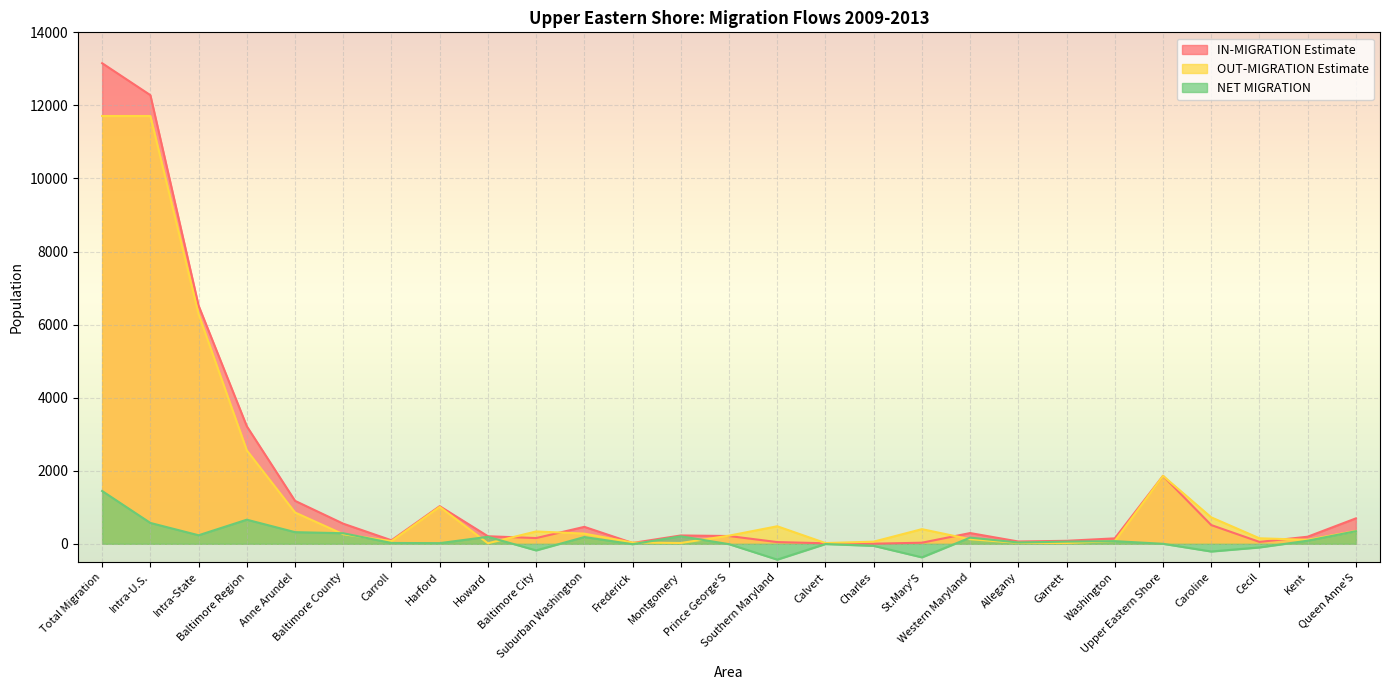

After their last crossing, which series has the higher values: NET MIGRATION or OUT-MIGRATION Estimate?

OUT-MIGRATION Estimate